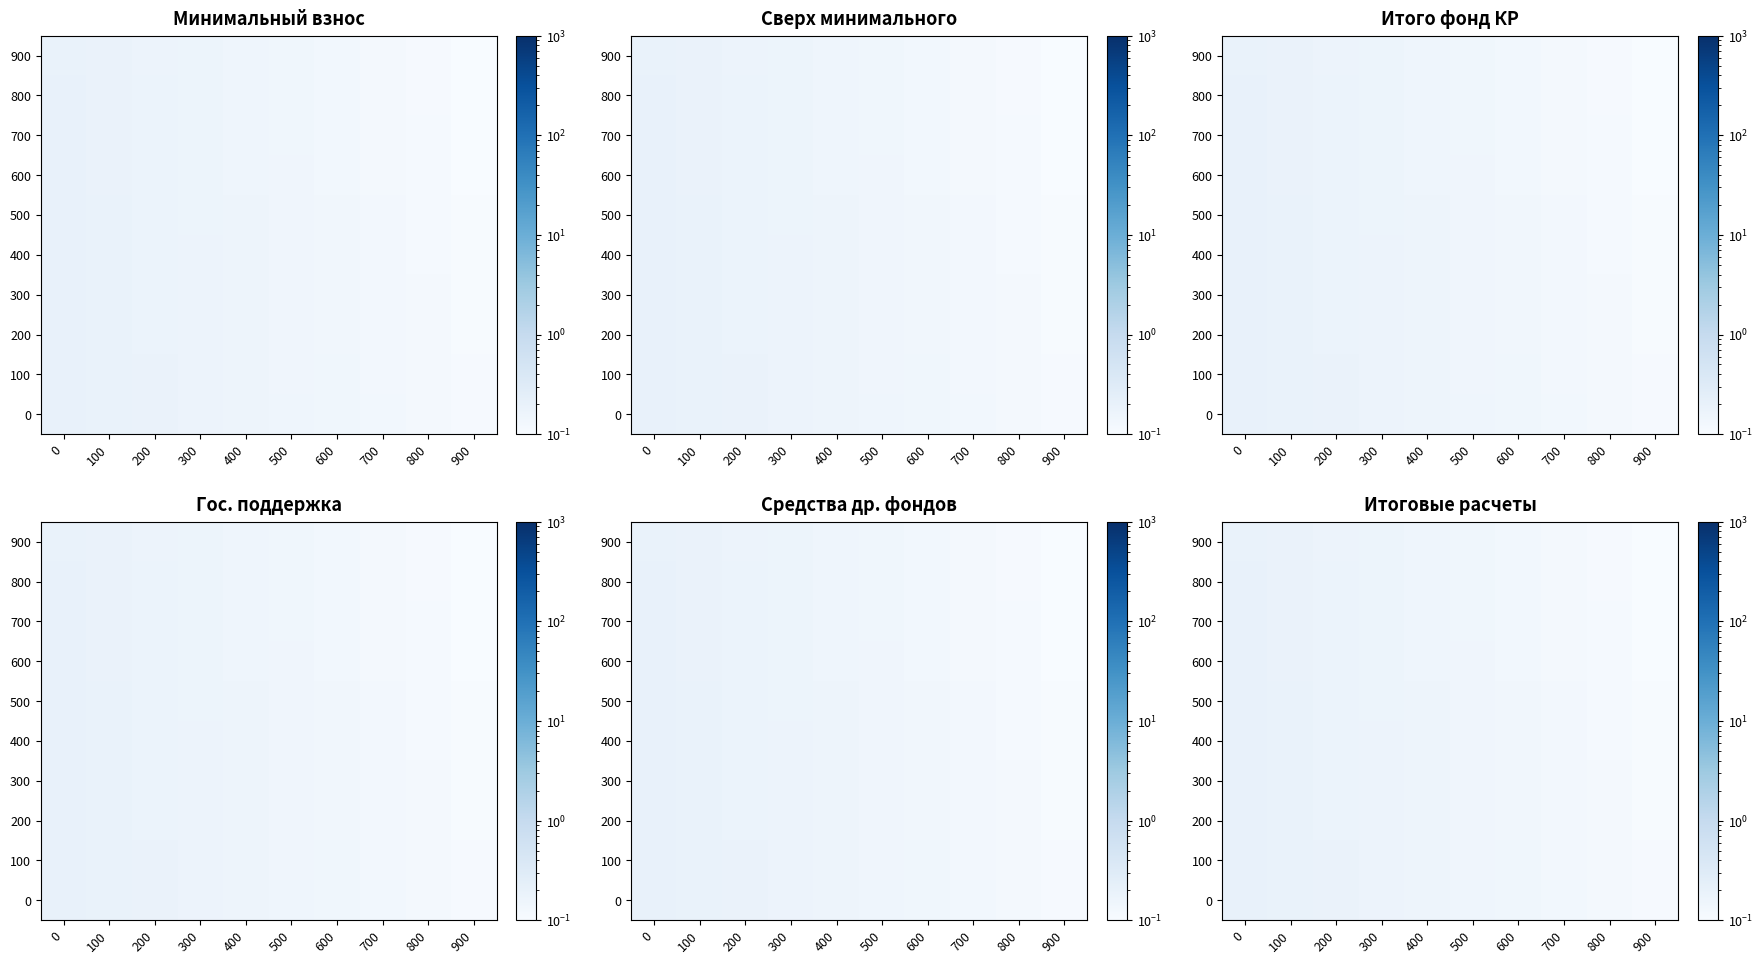

What is the total value across all series at 300?

1.7